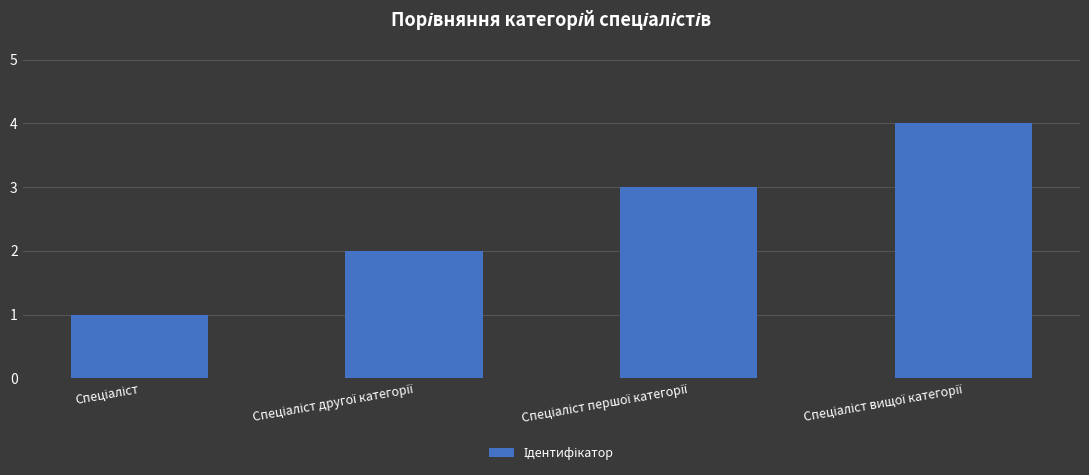

What is the difference between the maximum and minimum values?

3